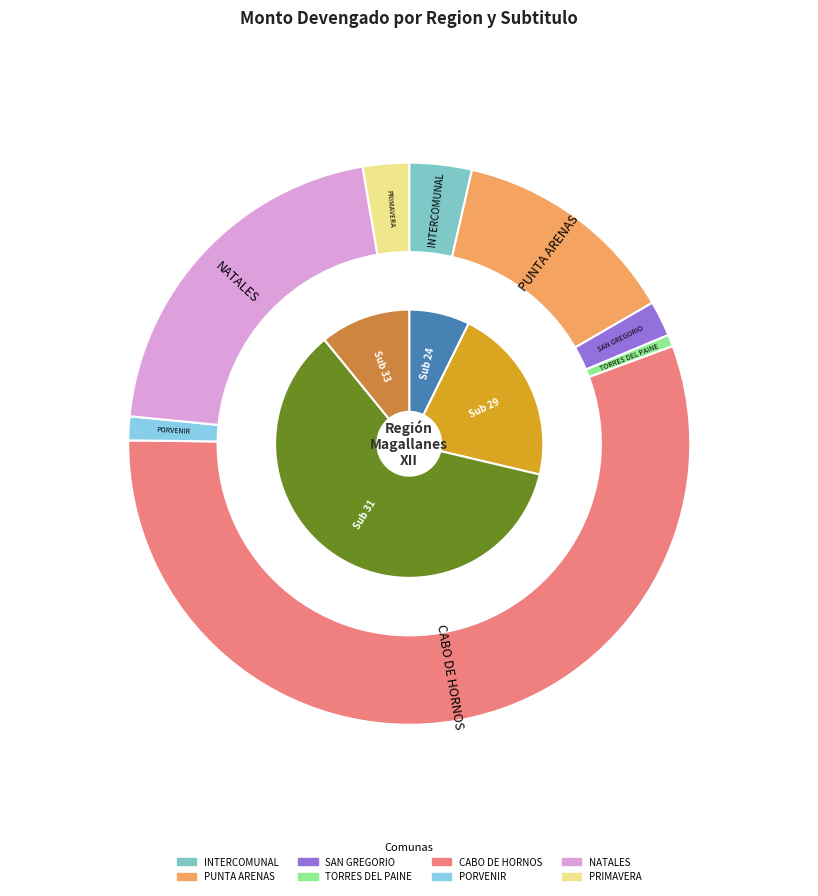

Does CABO DE HORNOS represent more than half of the total?

Yes